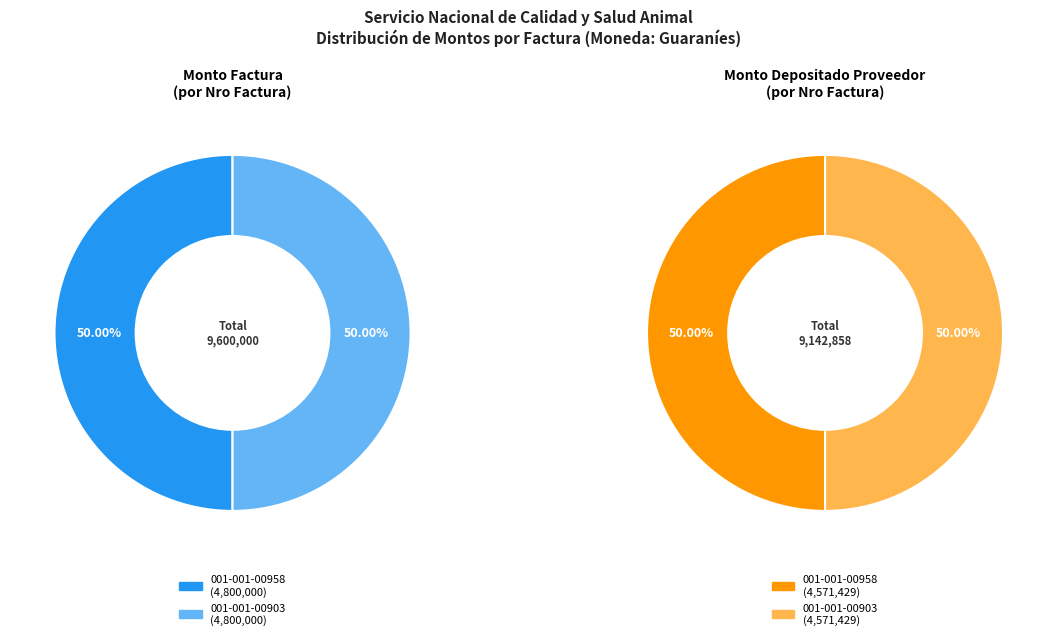

What is the total percentage of 001-001-00958 and 001-001-00903?

100.0%